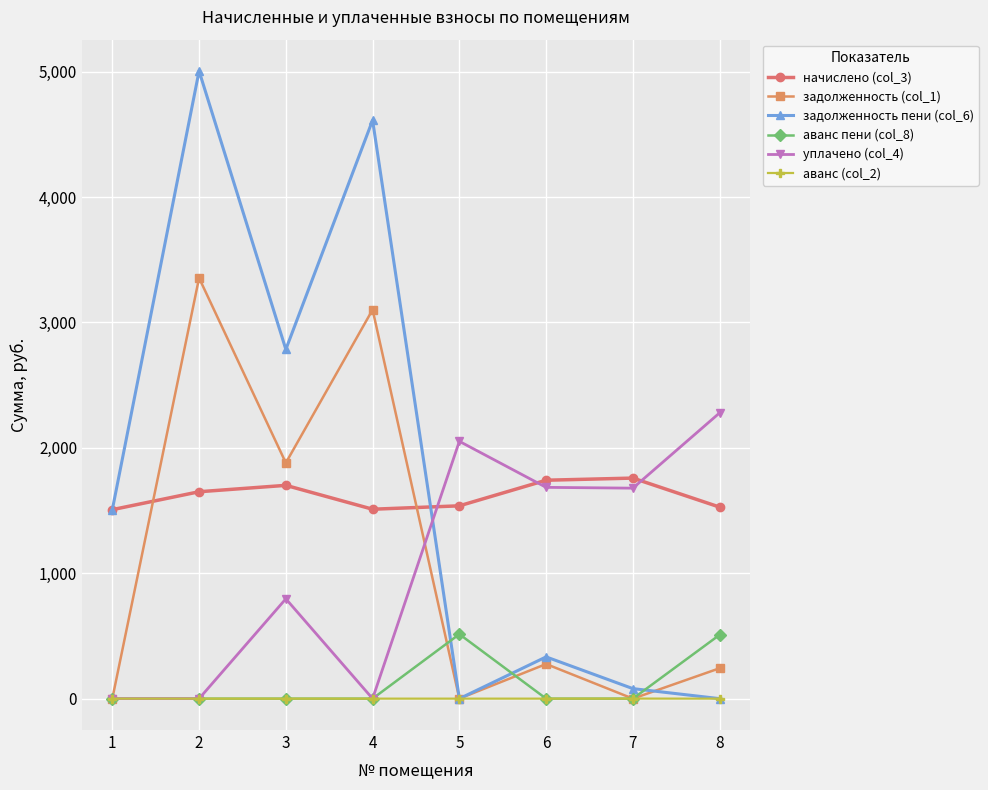

Which series has the widest spread of values?

задолженность пени (col_6)